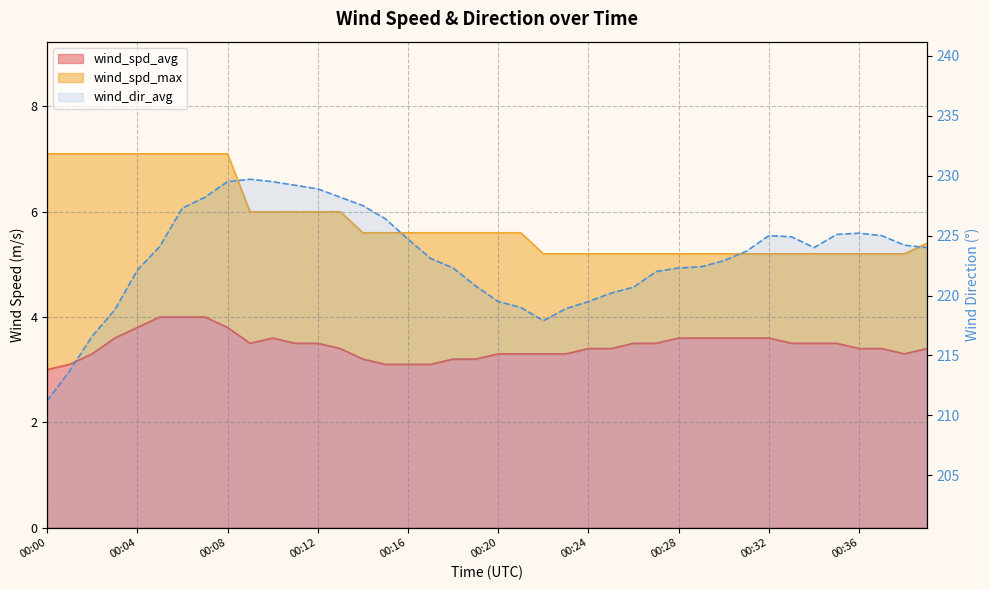

Which label corresponds to the largest value in the chart?

00:09